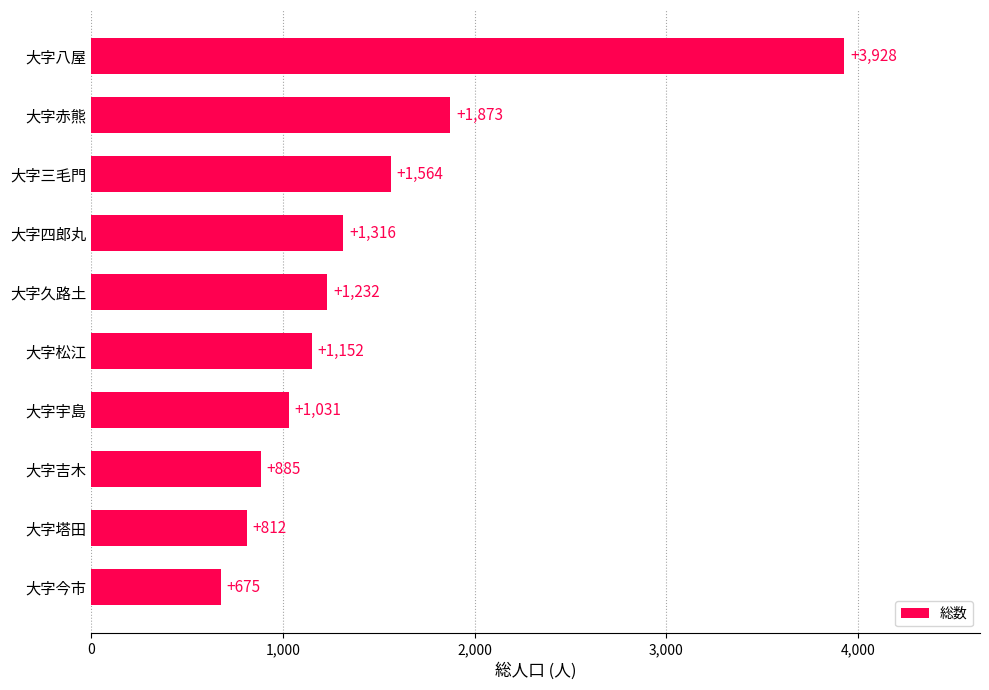

At which label is the value closest to 2301?

大字赤熊